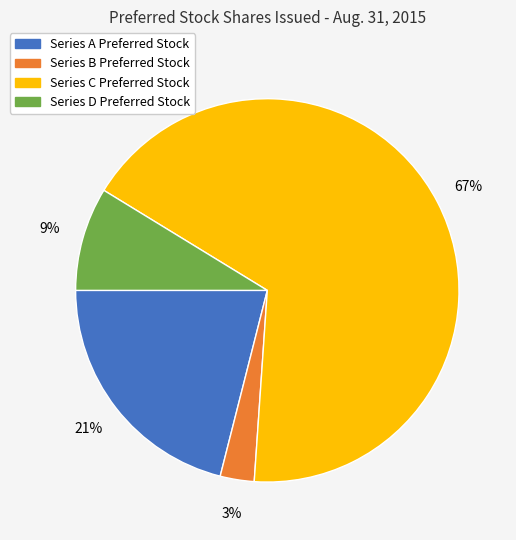

To the nearest percent, what portion does Series C Preferred Stock represent?

67%